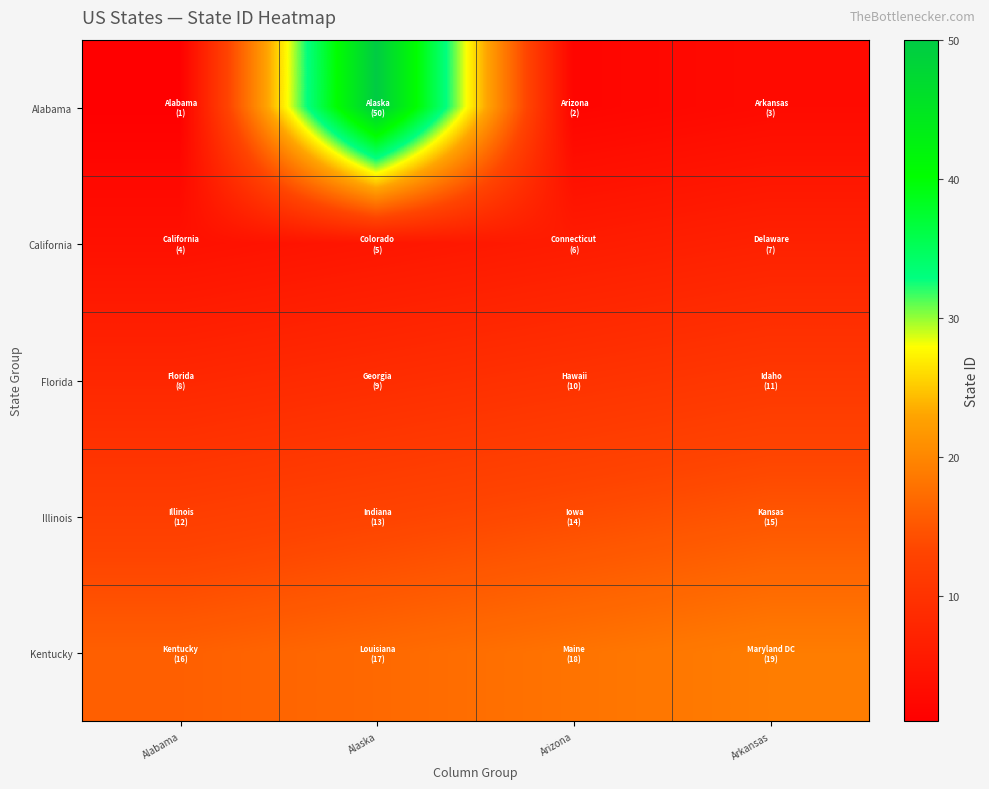

Reading right to left, what are all the values shown in this chart?

Alabama: Arkansas=3	Arizona=2	Alaska=50	Alabama=1
California: Arkansas=7	Arizona=6	Alaska=5	Alabama=4
Florida: Arkansas=11	Arizona=10	Alaska=9	Alabama=8
Illinois: Arkansas=15	Arizona=14	Alaska=13	Alabama=12
Kentucky: Arkansas=19	Arizona=18	Alaska=17	Alabama=16